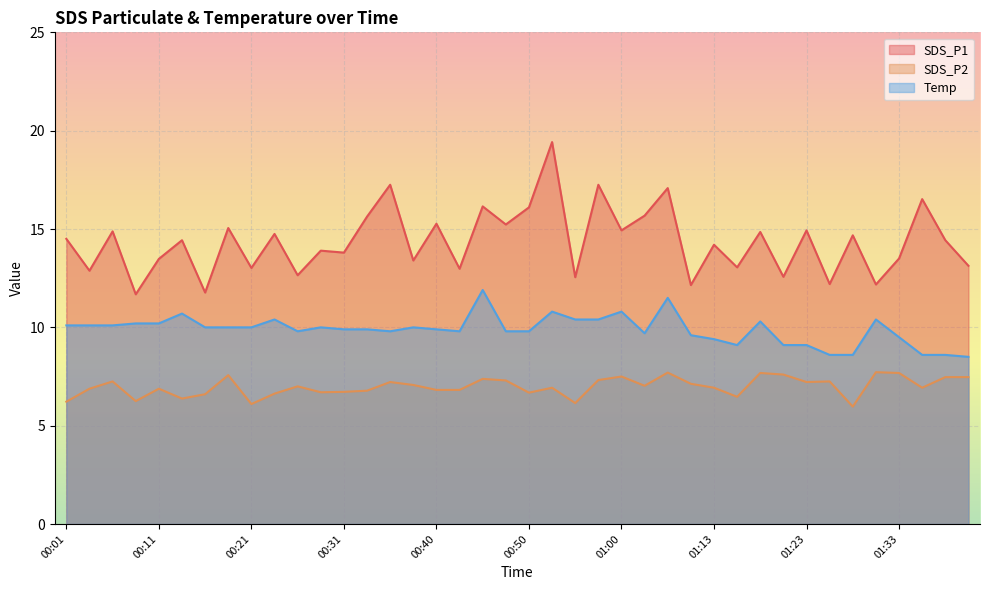

True or false: SDS_P1 and Temp cross at least once.

False